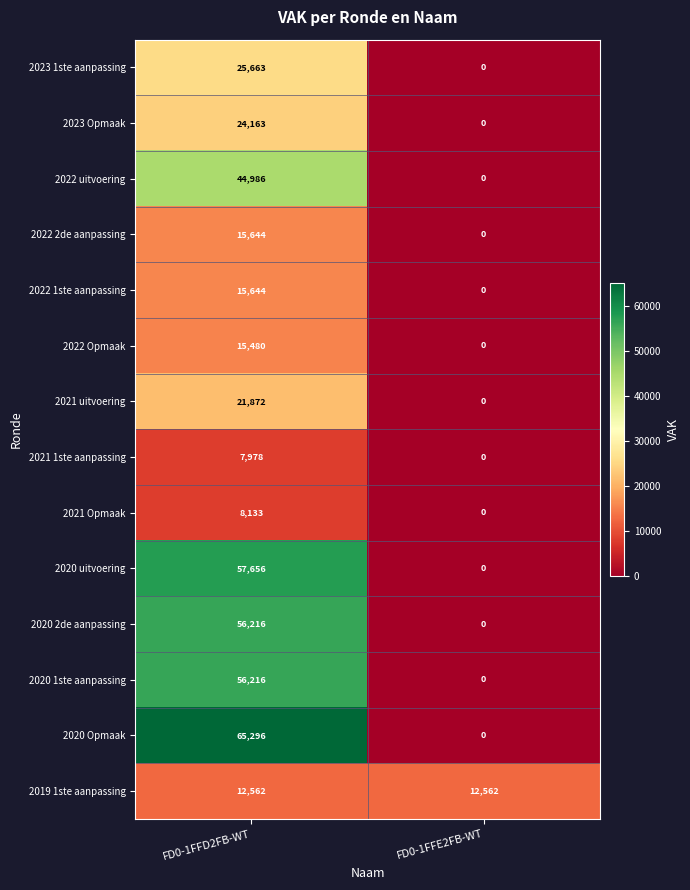

What is the sum of all 2020 Opmaak values?

65296